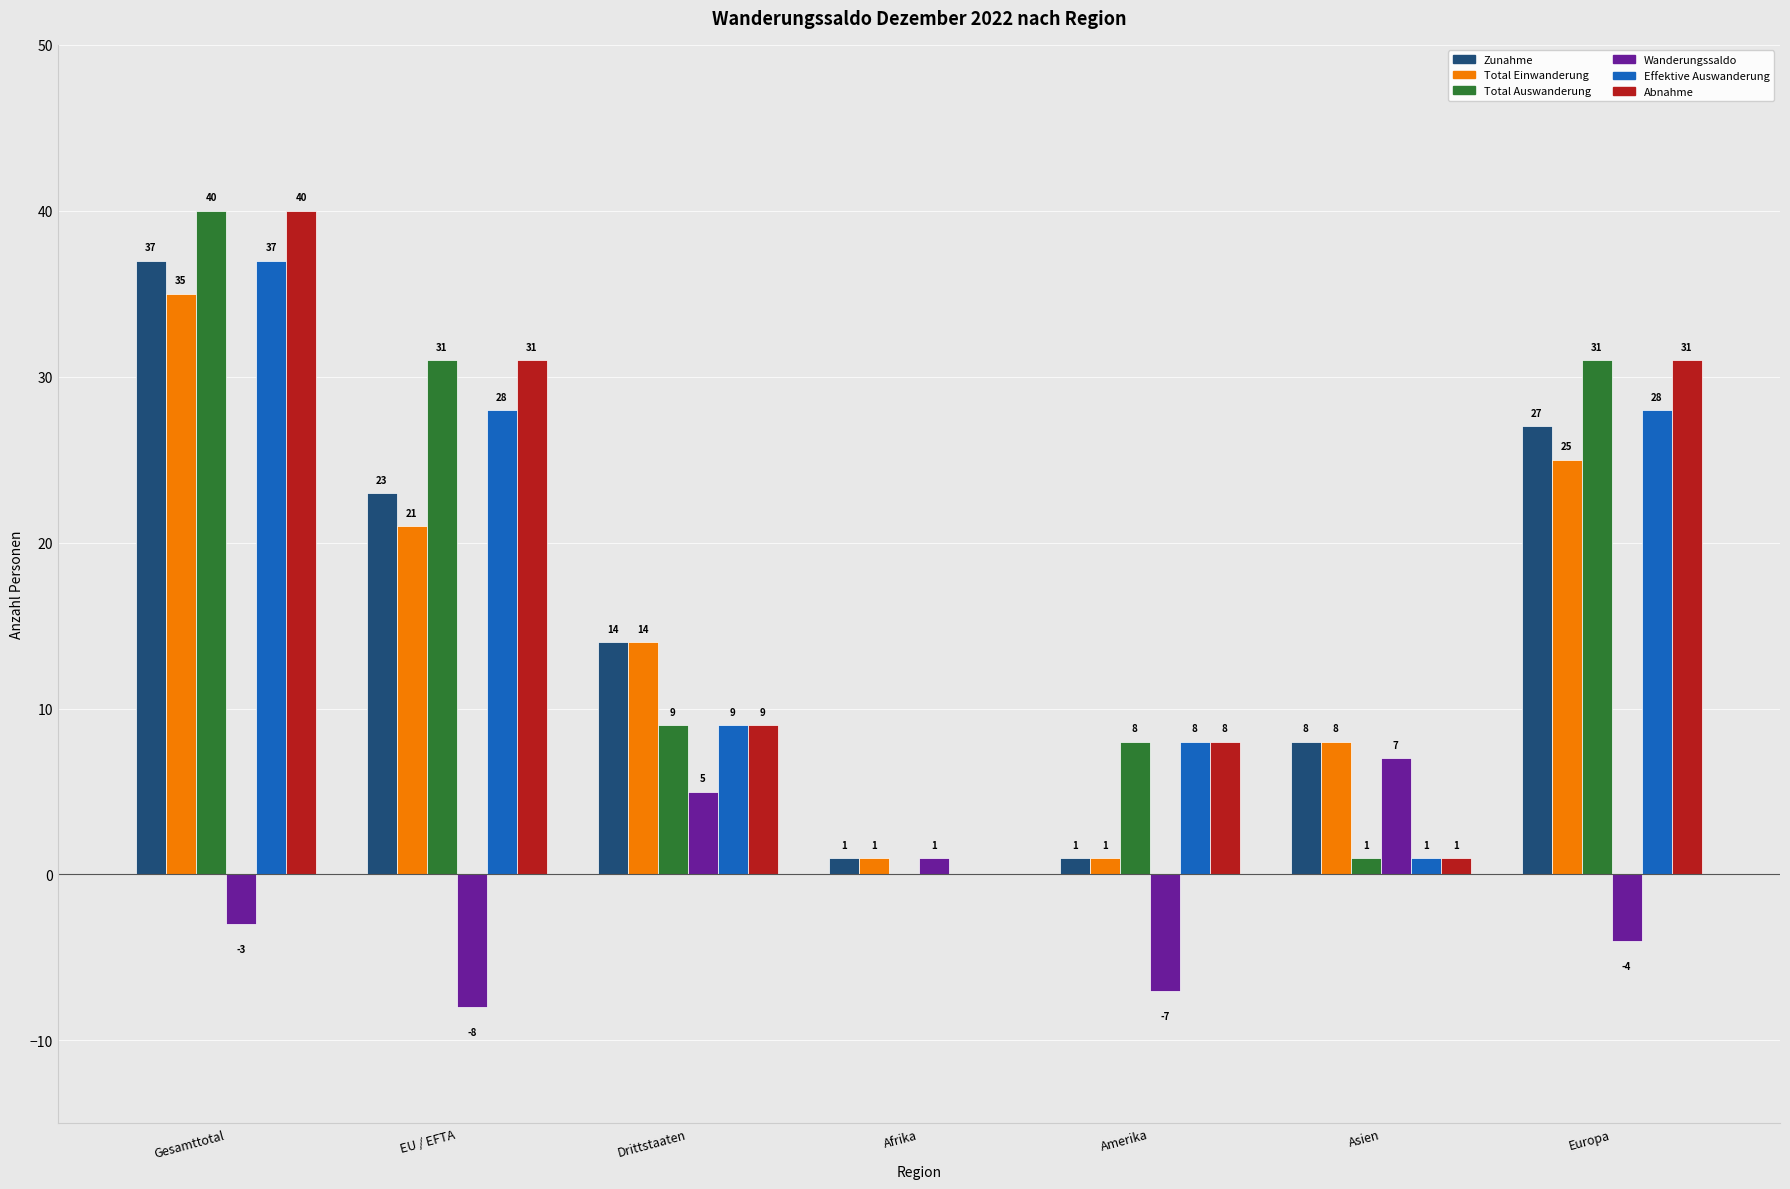

At which label is Effektive Auswanderung closest to 18?

Drittstaaten